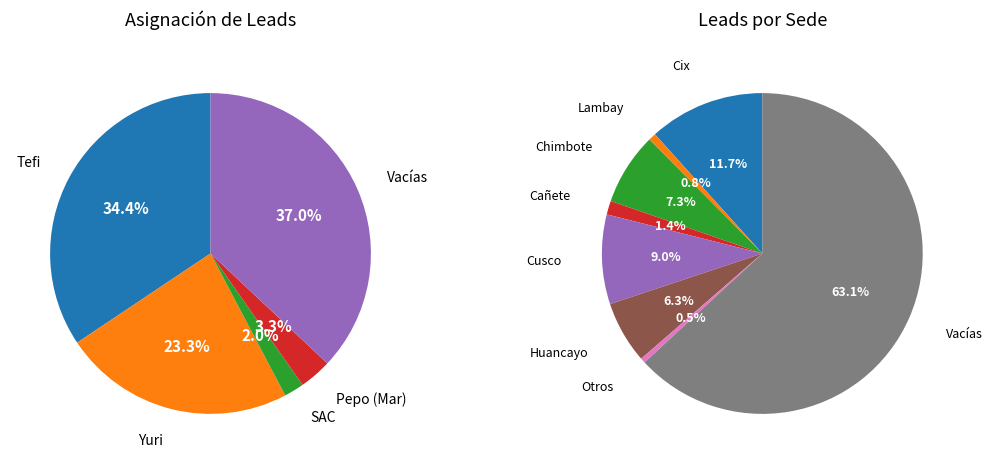

To the nearest percent, what percentage of the pie is Vacías?

37%